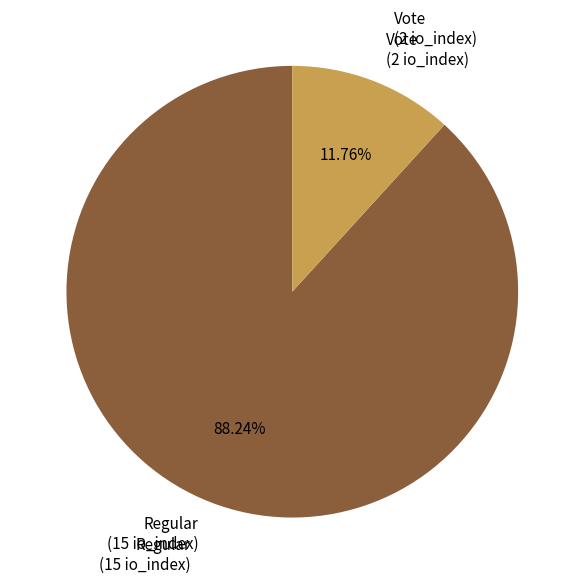

Is there a majority slice in this chart?

Yes